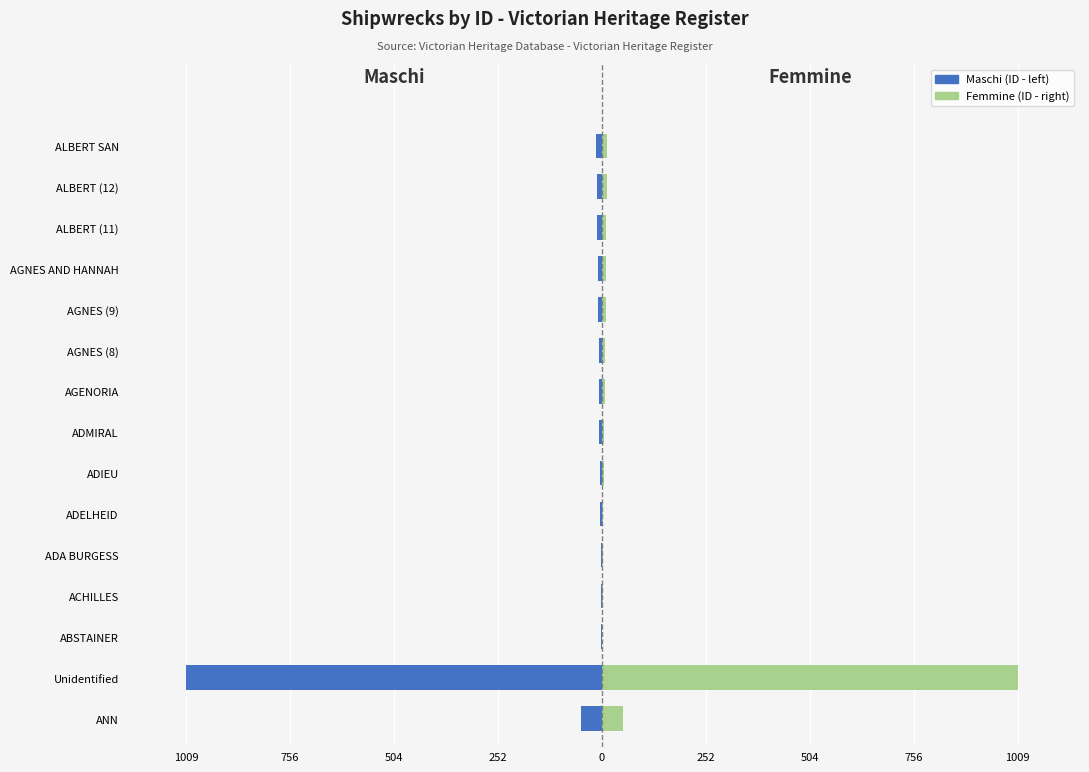

What are all the series names shown in the legend?

Maschi / ID (left), Femmine / ID (right)